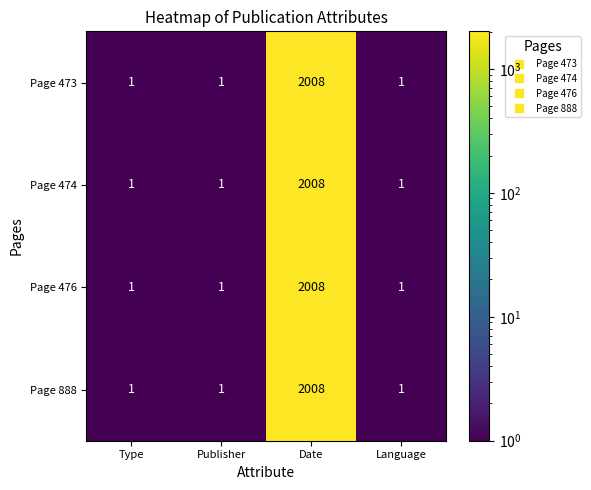

What is the difference between the Page 888 values at Publisher and Date?

2007